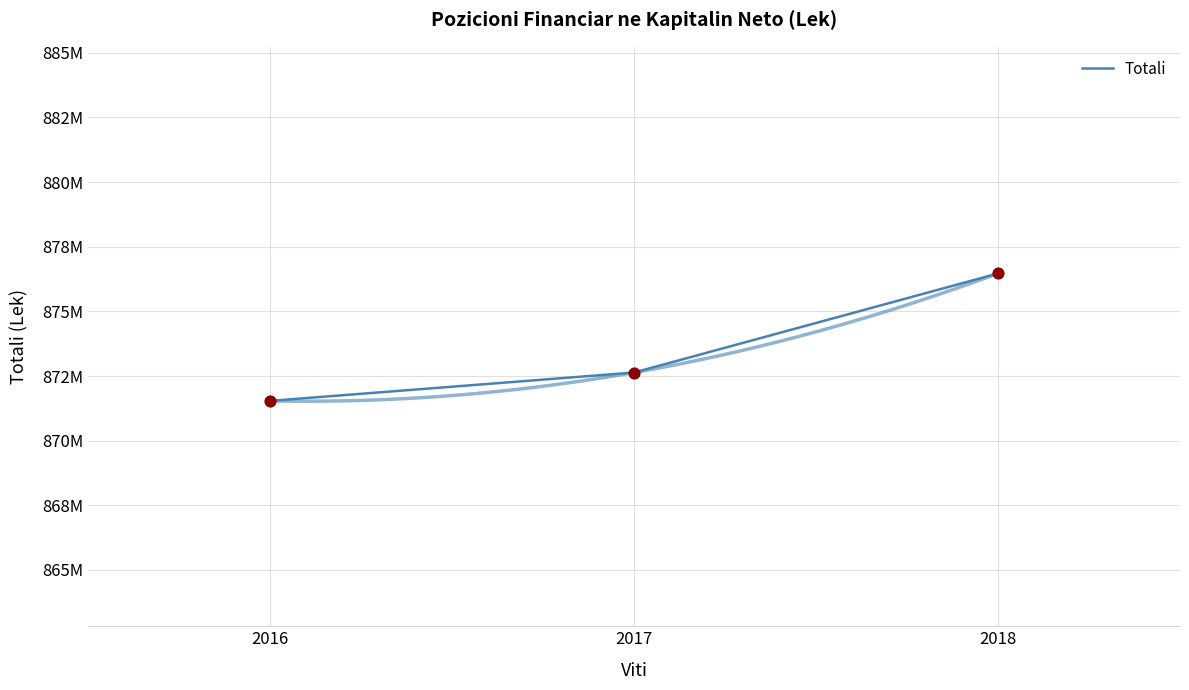

What is the change in value from 2016 to 2017?

+1096755